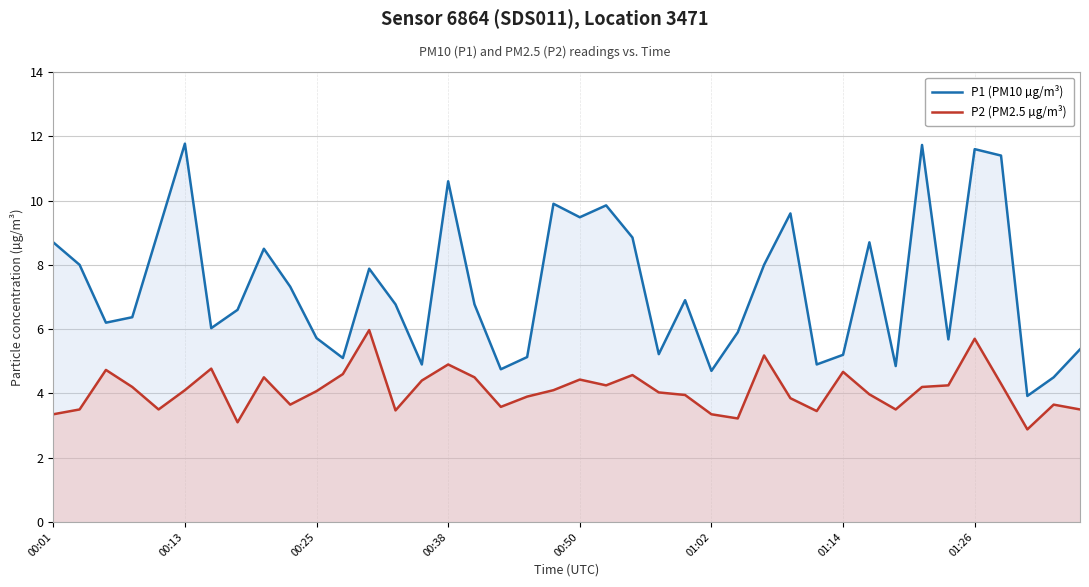

What is the value of the P1 (PM10 µg/m³) point at the 33rd from the left?

4.8